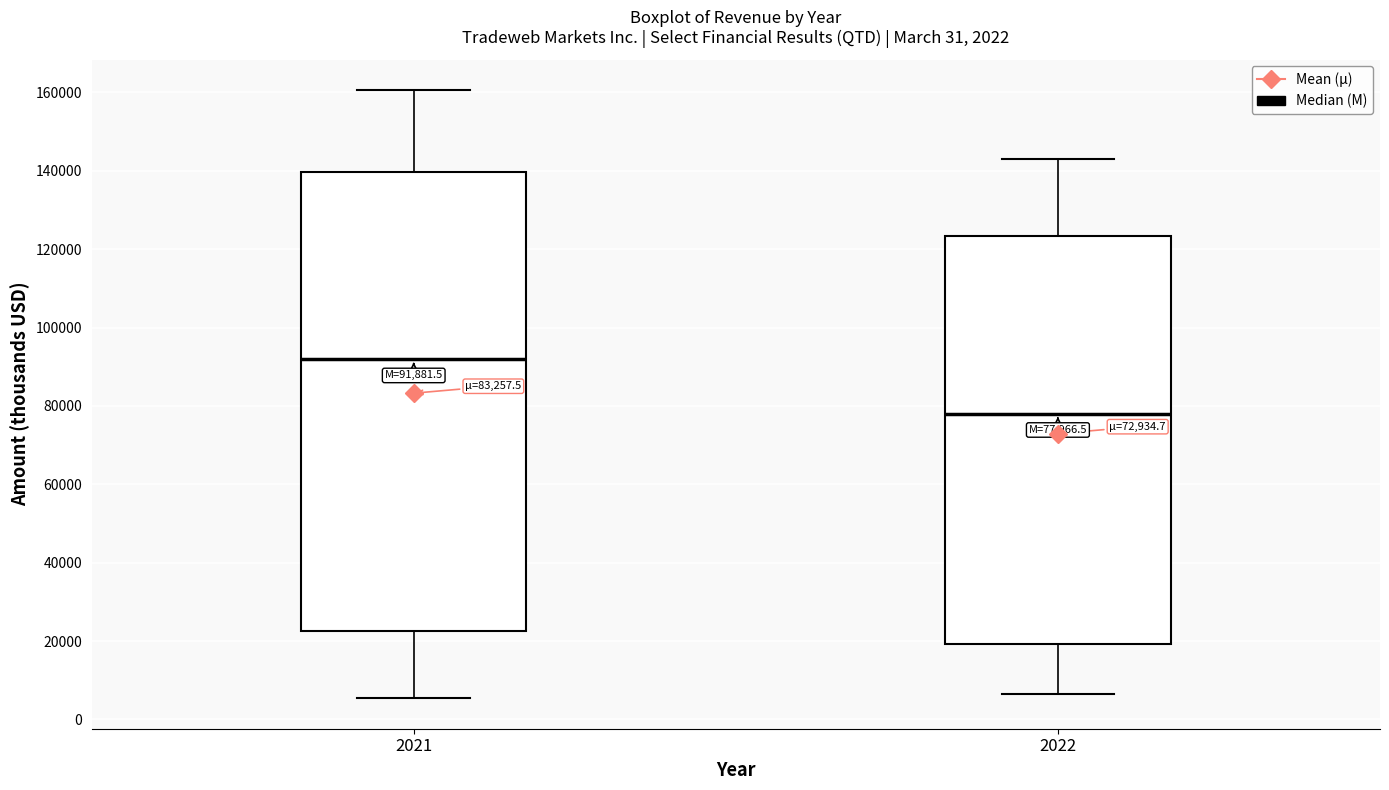

Which box is the tallest, from its lower edge to its upper edge?

2021